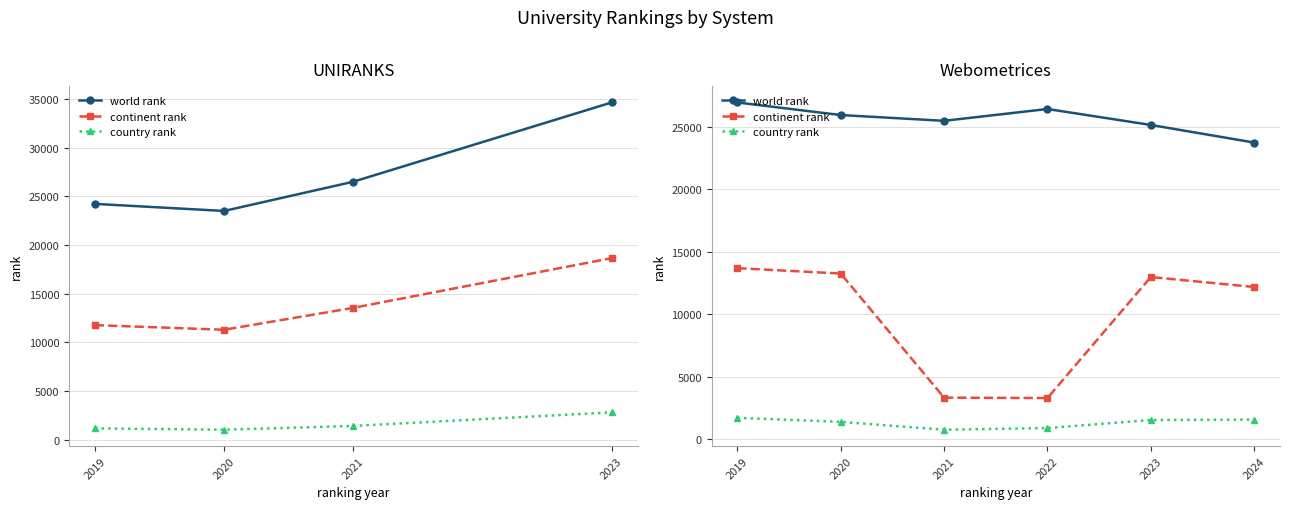

The world rank series shows 33899 at 2023. True or false?

False